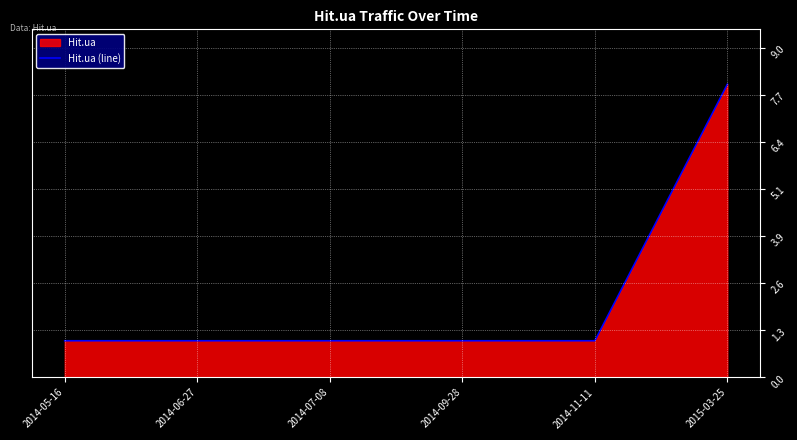

Rank the categories by value from lowest to highest.

2014-05-16, 2014-06-27, 2014-07-08, 2014-09-28, 2014-11-11, 2015-03-25